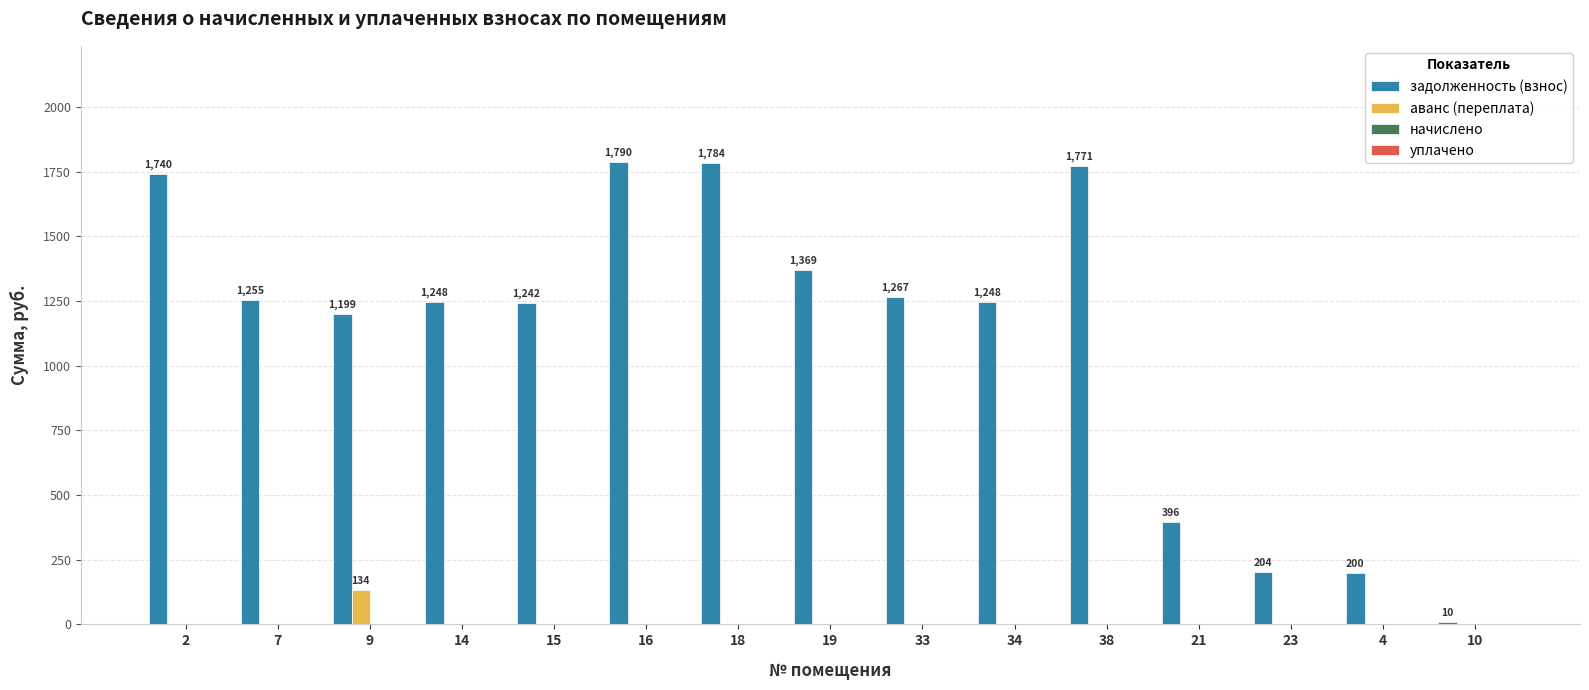

What is the maximum value for аванс (переплата)?

134.3